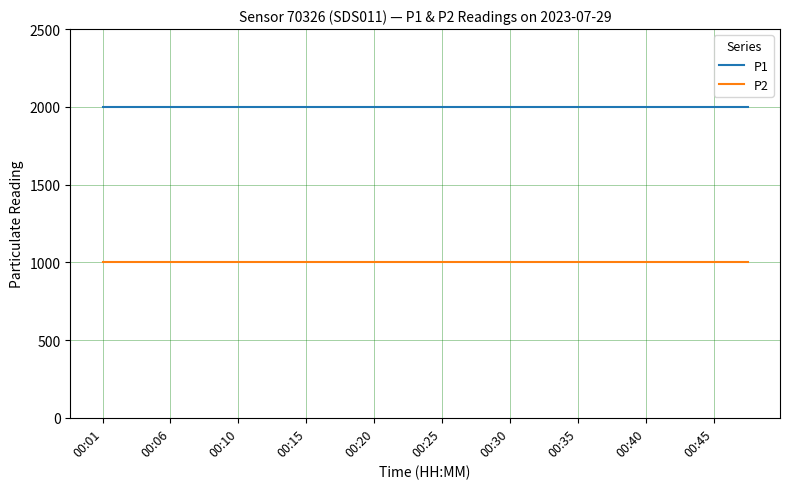

How many series are shown in this chart?

2